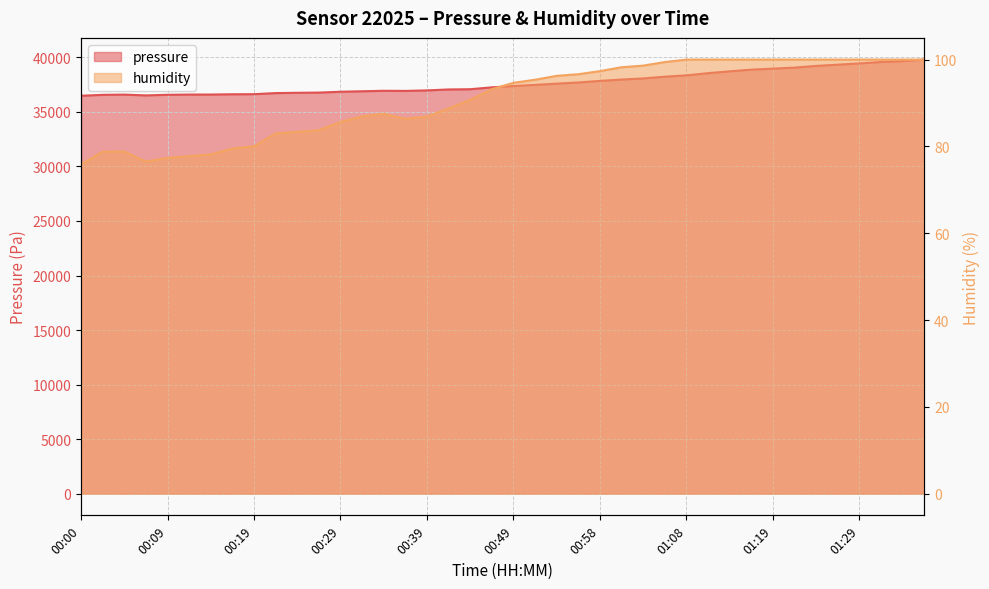

What is the total value across all series at 01:01?

38064.6